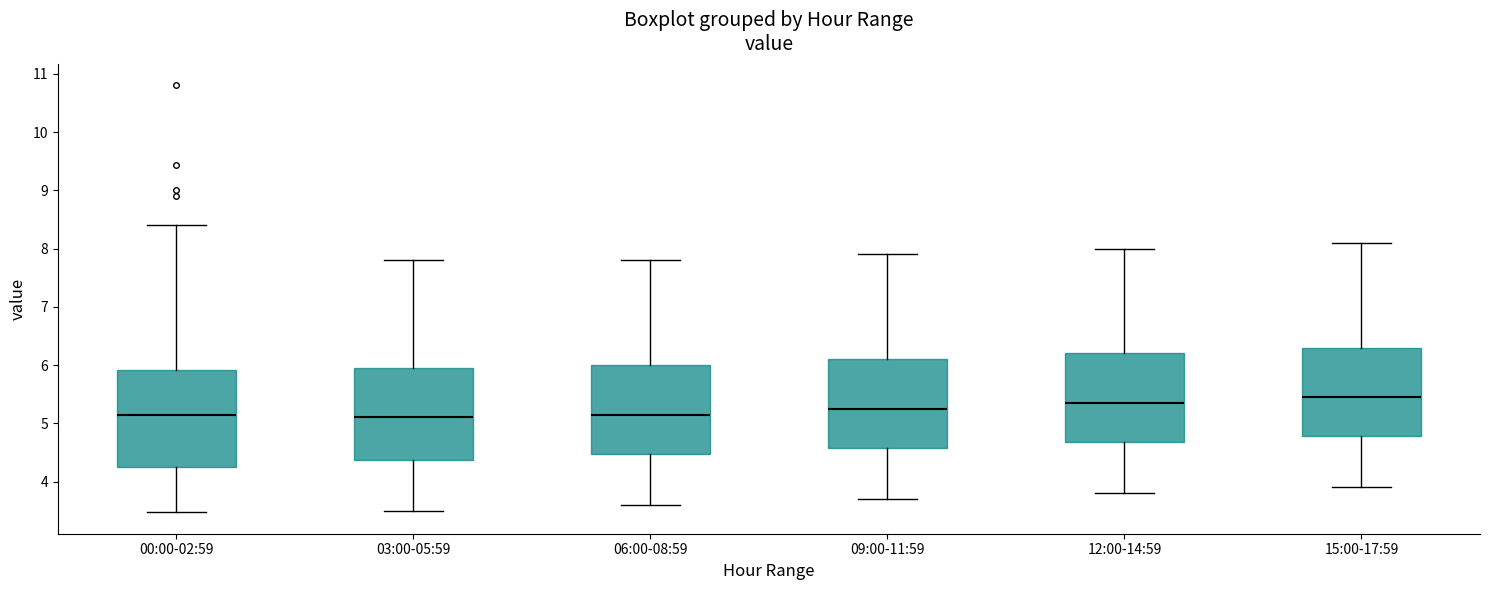

Reading left to right, read every box against the y-axis: the position of its median line, the range the box covers, and the ends of its whiskers. The values are not printed on the chart, so give them approximately, as read against the axis.

00:00-02:59: median 5.1, box 4.3 to 5.9, whiskers 3.5 to 8.4
03:00-05:59: median 5.1, box 4.4 to 6.0, whiskers 3.5 to 7.8
06:00-08:59: median 5.2, box 4.5 to 6.0, whiskers 3.6 to 7.8
09:00-11:59: median 5.3, box 4.6 to 6.1, whiskers 3.7 to 7.9
12:00-14:59: median 5.4, box 4.7 to 6.2, whiskers 3.8 to 8.0
15:00-17:59: median 5.5, box 4.8 to 6.3, whiskers 3.9 to 8.1